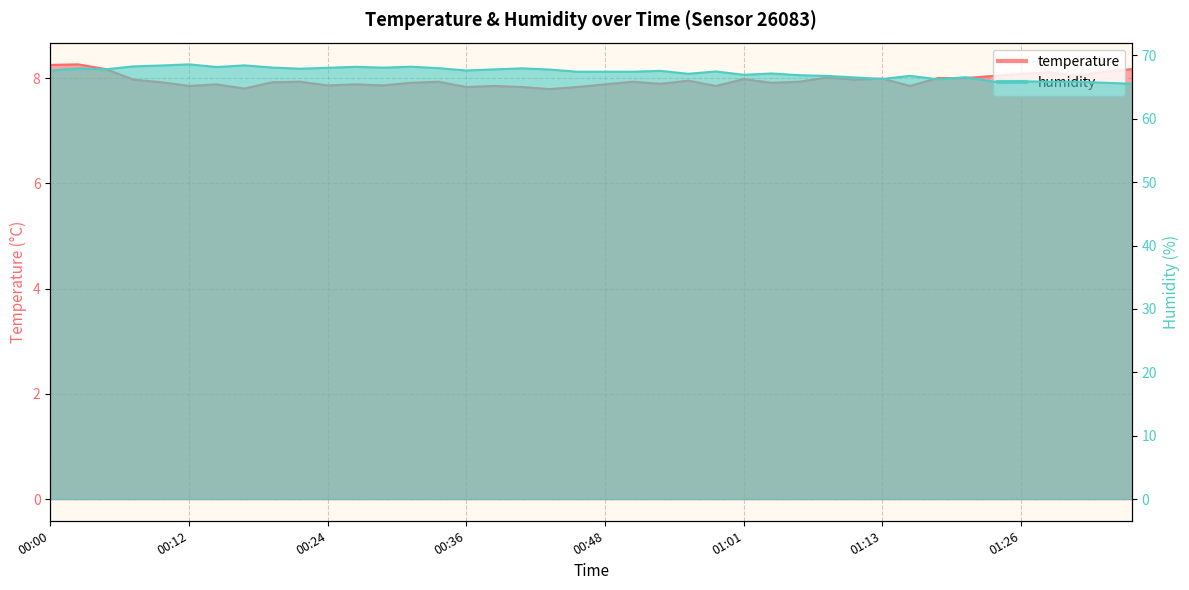

Which series has the largest total across all categories?

humidity